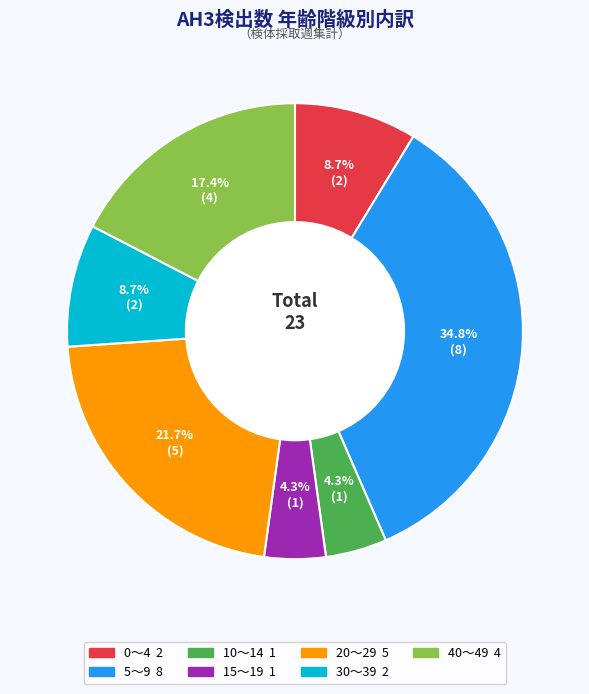

Is there any slice that represents more than half of the pie?

No